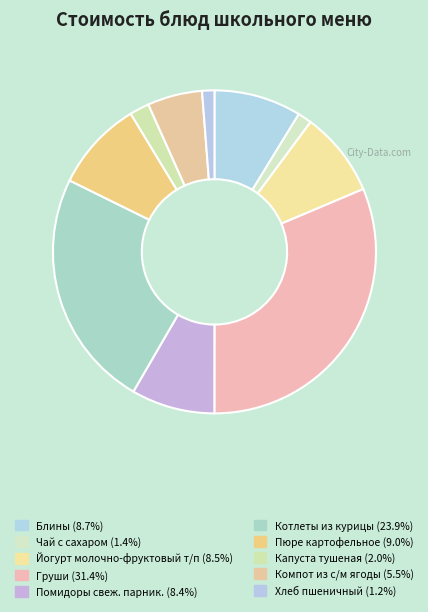

True or false: Йогурт молочно-фруктовый т/п accounts for 9% of the total.

True